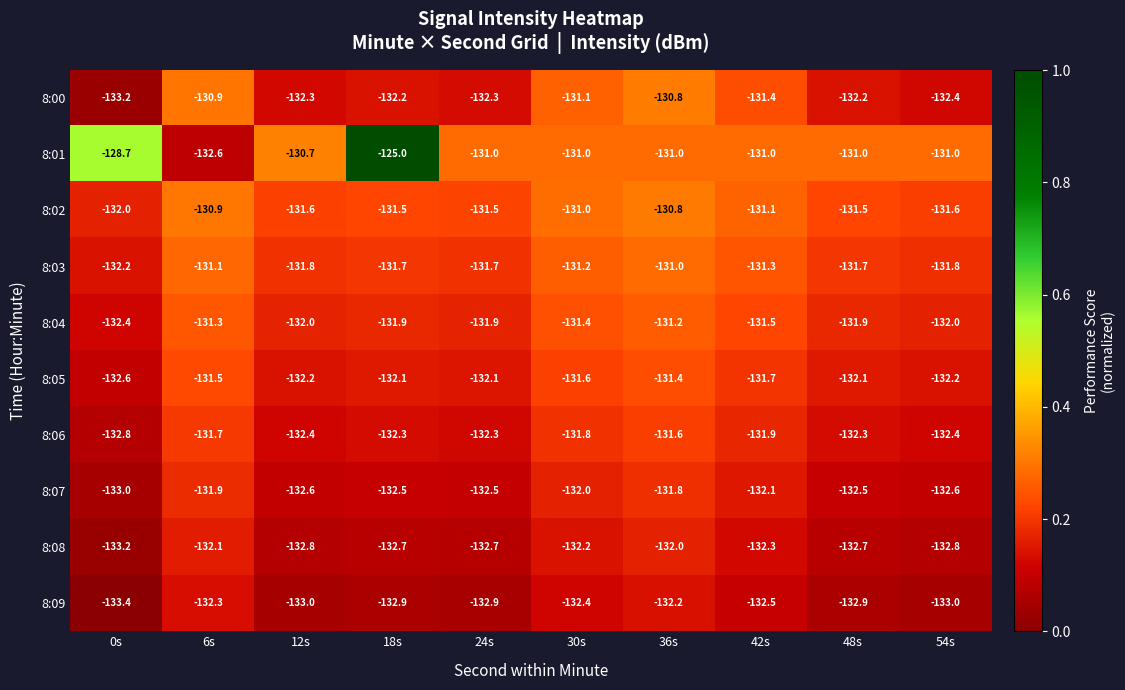

What value does the 8:00 series have at 42s?

-131.4